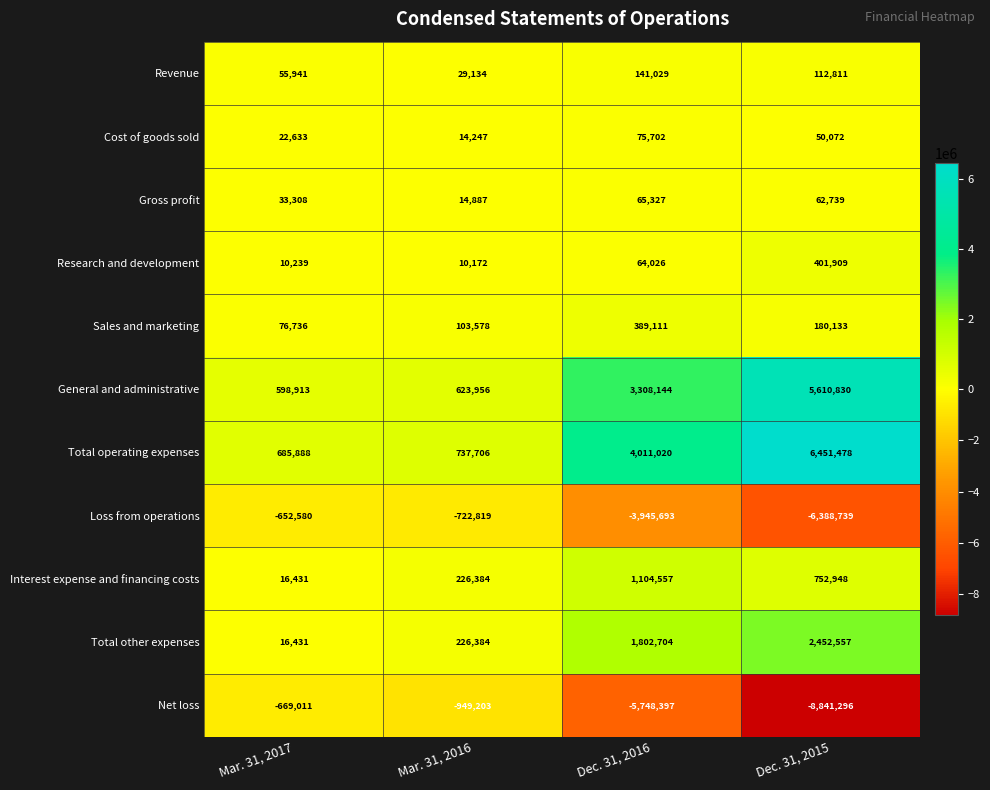

Which series has the widest spread of values?

Net loss